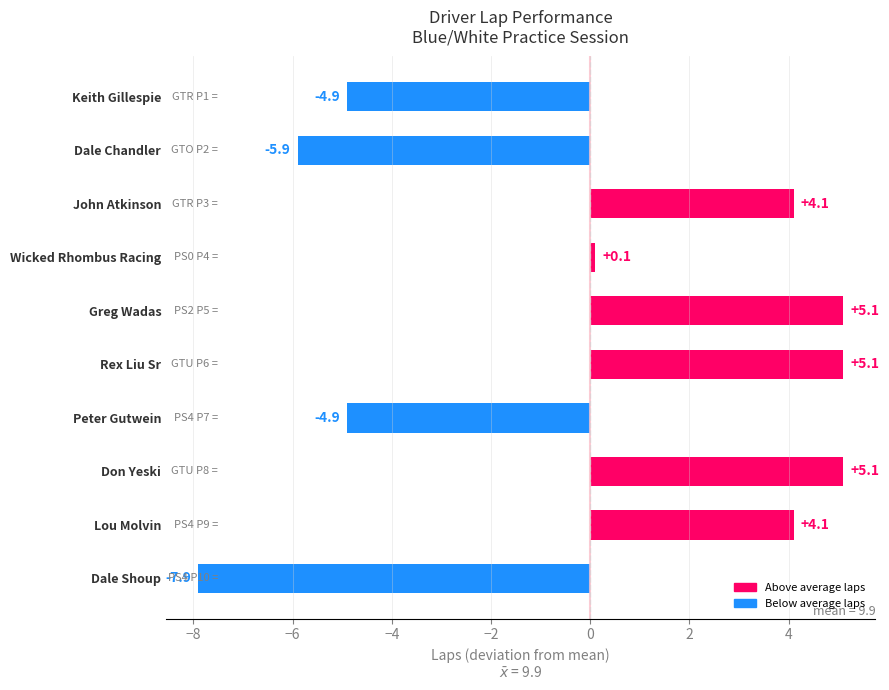

Are the bars grouped side by side (vs. stacked)?

No